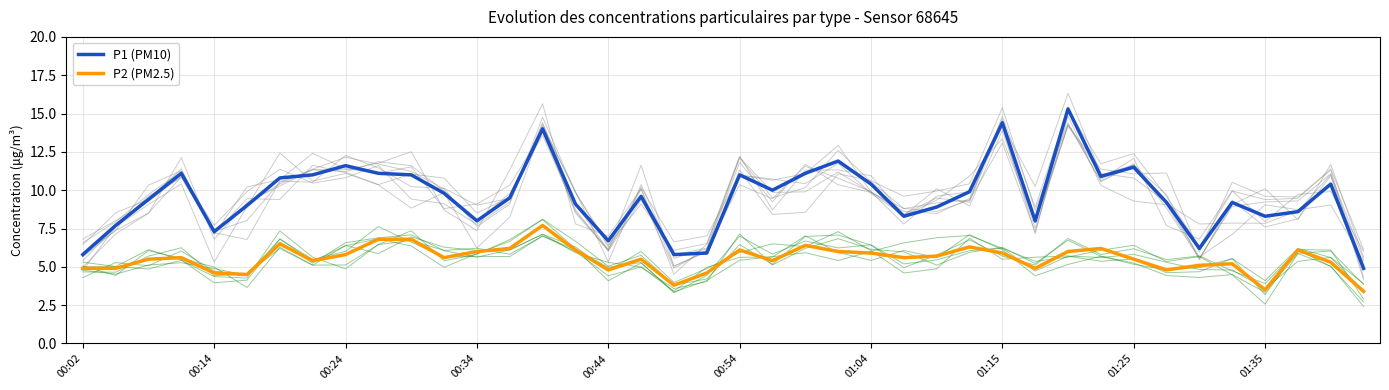

Which series has the largest range (max minus min)?

P1 (PM10)